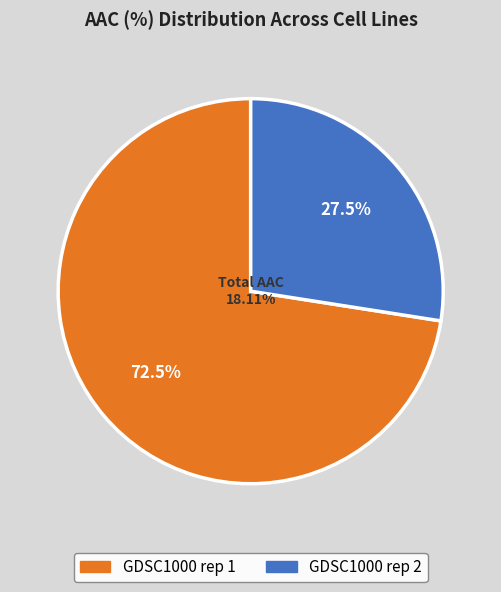

How many segments does this pie chart have?

2